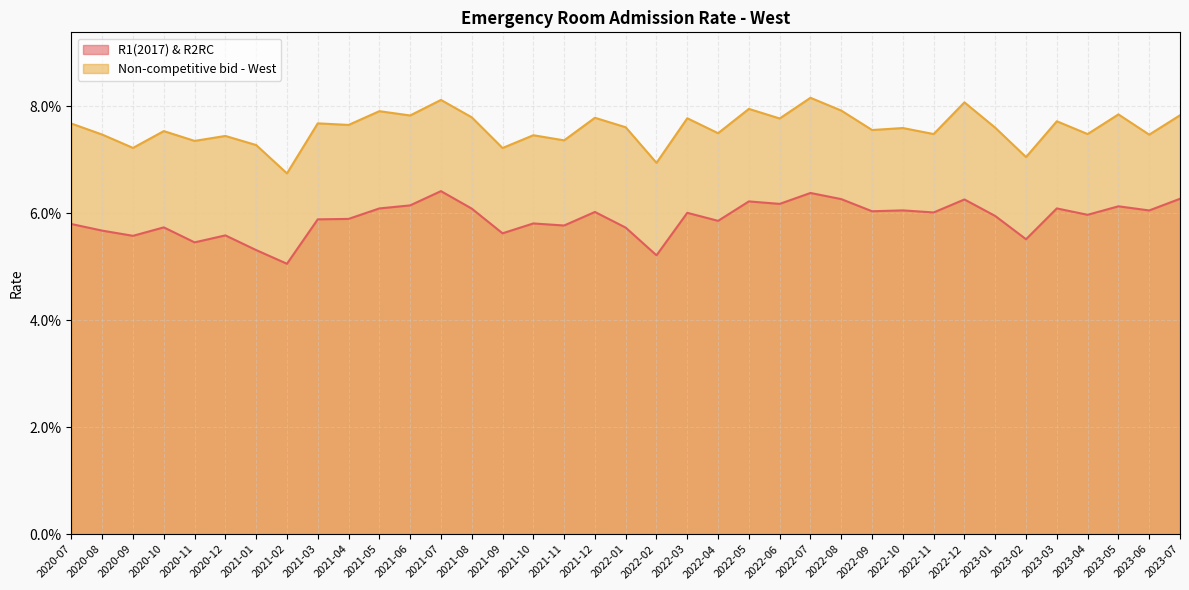

What is the sum of the Non-competitive bid - West values at 2020-08 and 2021-10?

0.1